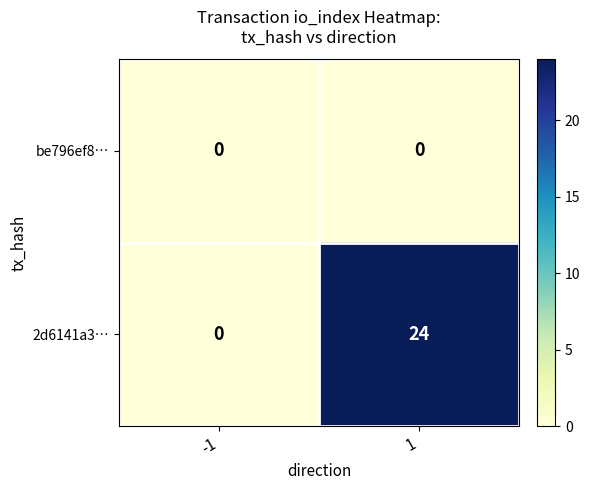

The value of 2d6141a3… at 1 is 24. True or false?

True